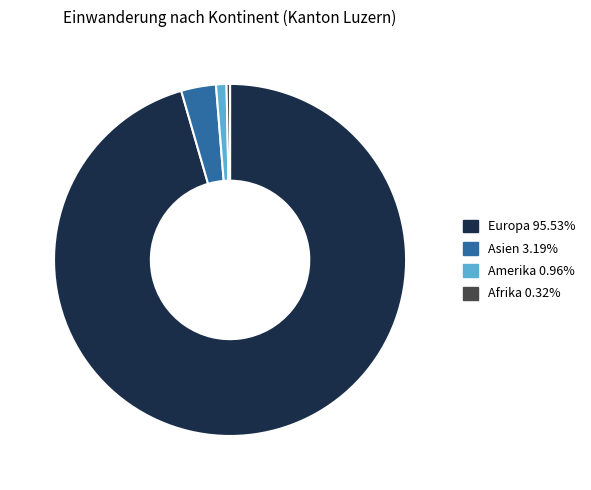

Is there any slice that represents more than half of the pie?

Yes